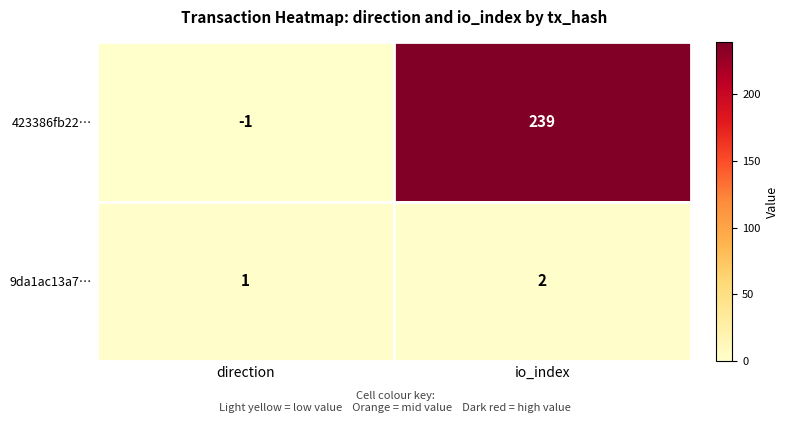

Is it true that 423386fb22… equals -1 at direction?

True